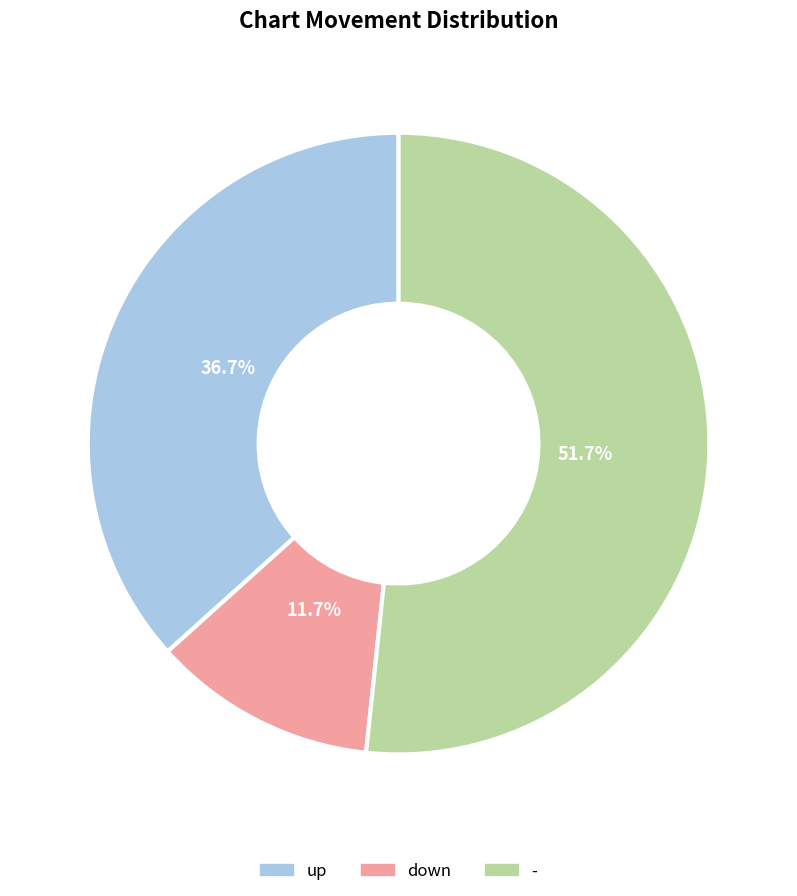

True or false: up accounts for 37% of the total.

True